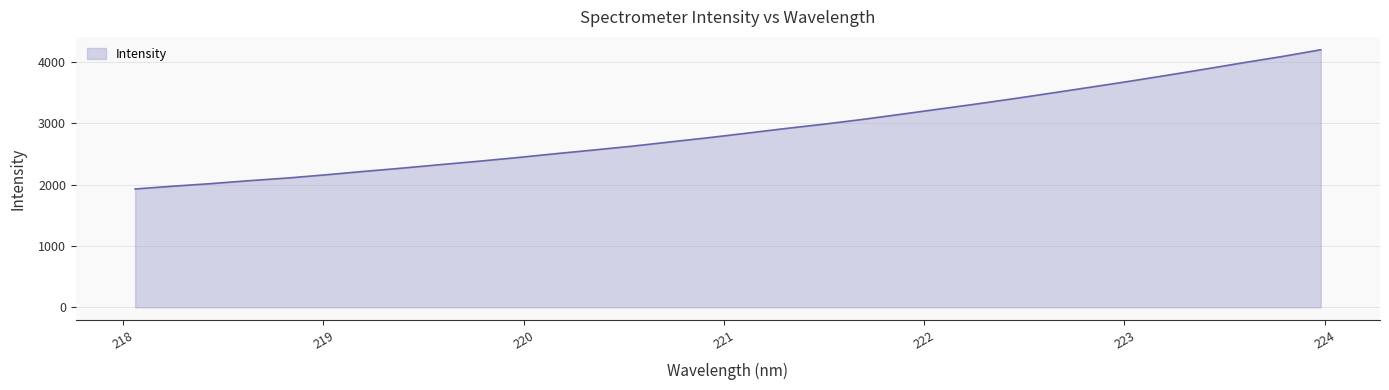

What is the greatest value displayed?

4201.9